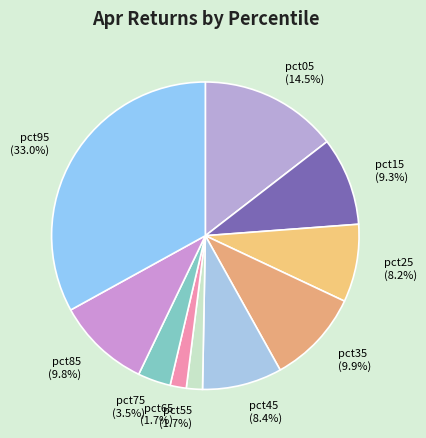

Is pct55 (1.7%) the majority of the pie?

No